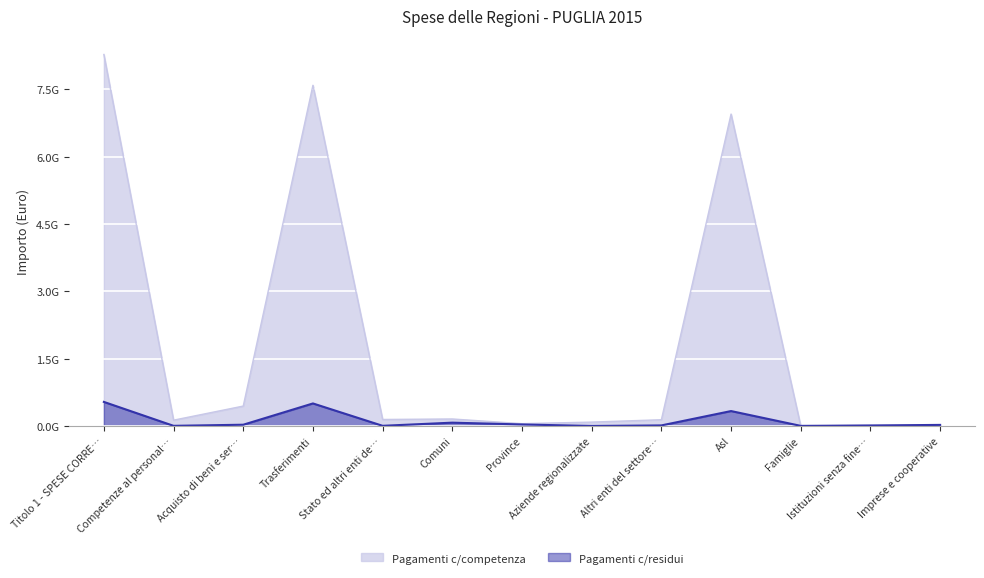

What is the difference between the highest and lowest values at Asl?

6613745873